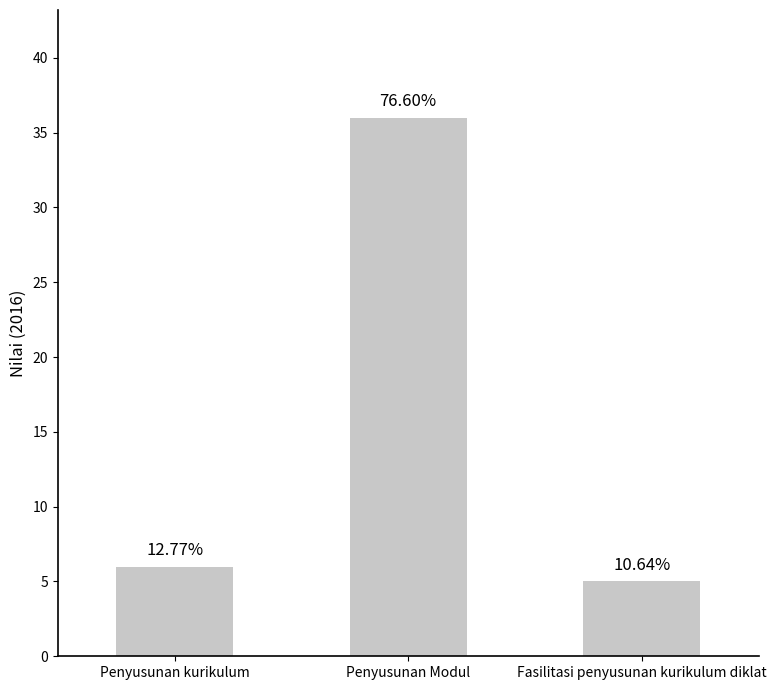

Are the bars horizontal?

No